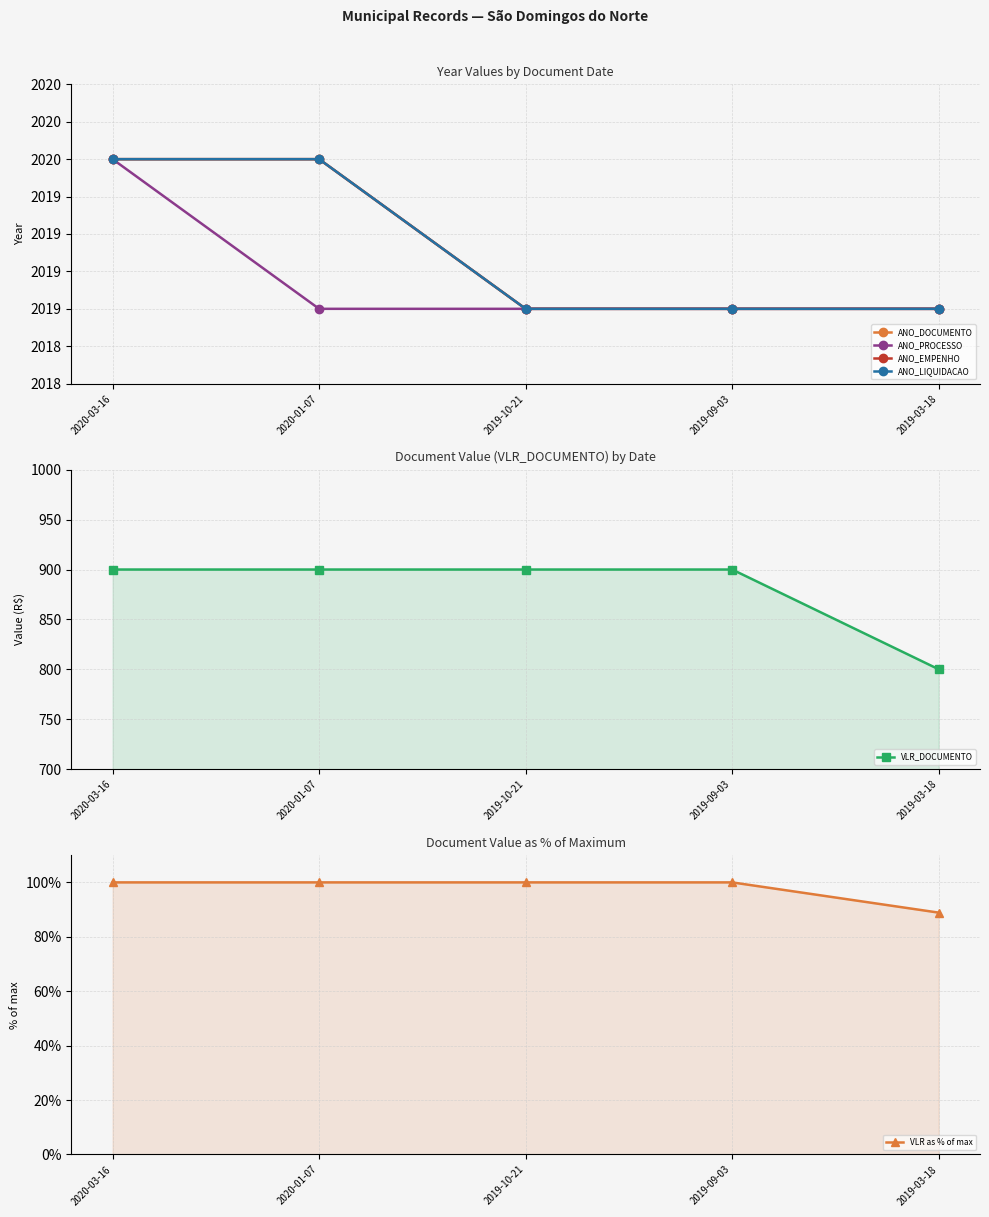

What is the spread (max minus min) of values at 2019-03-18?

1930.1